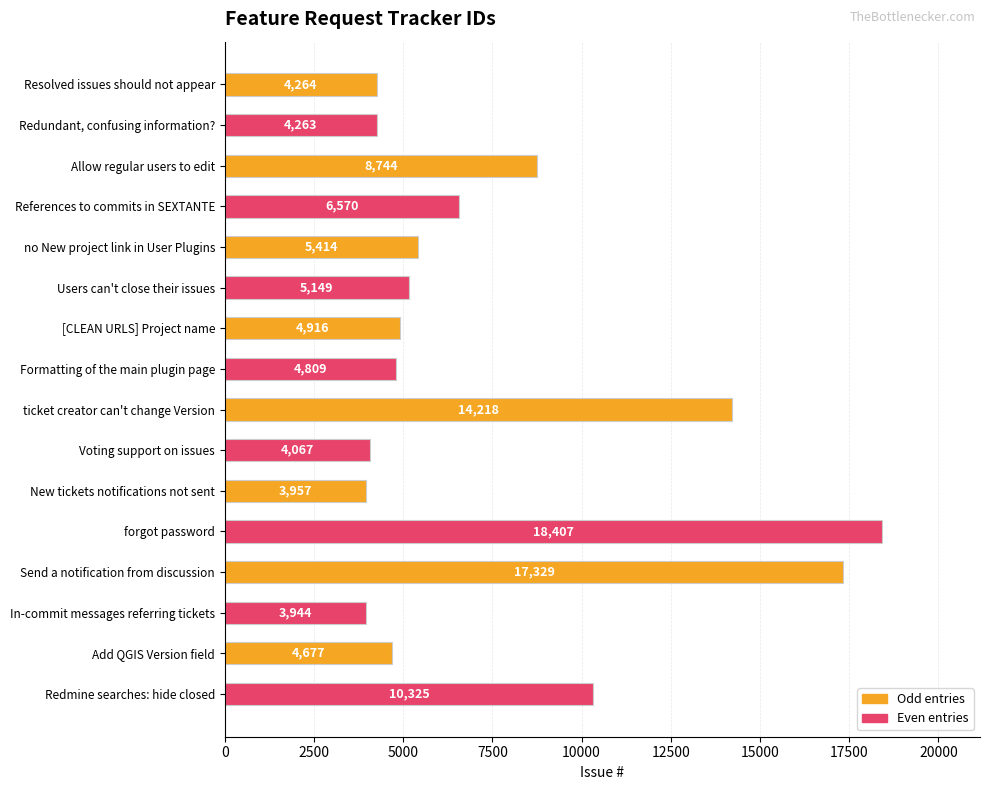

True or false: the data shows 12084 at forgot password.

False